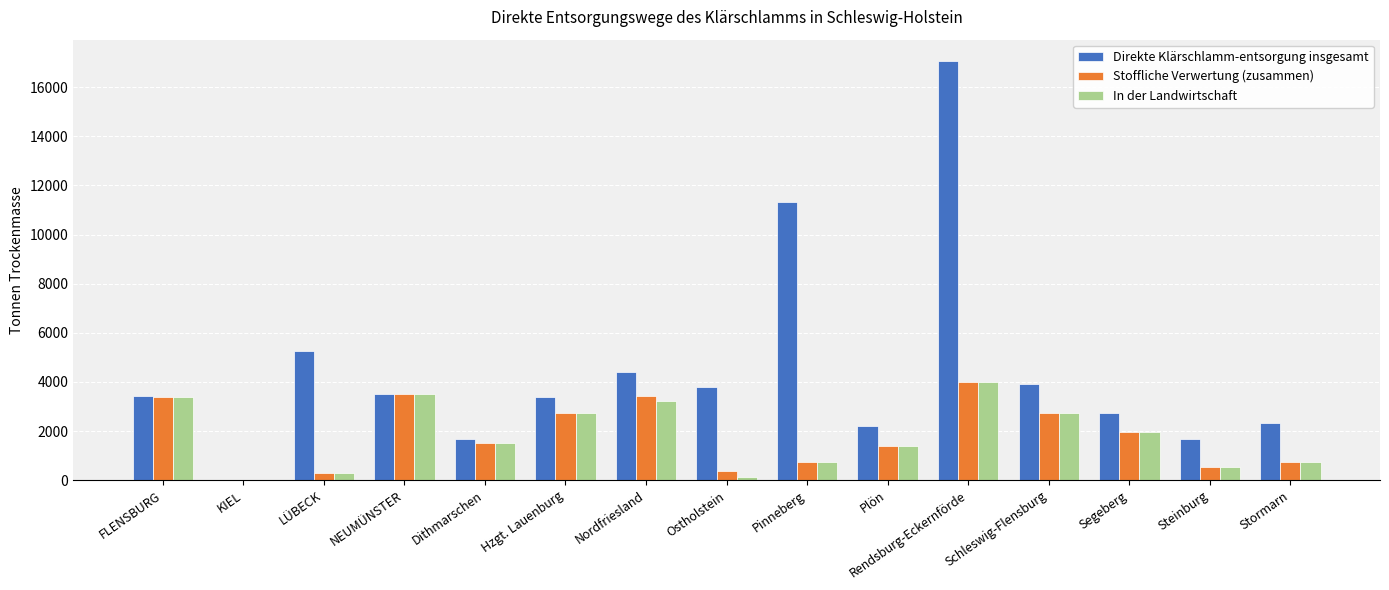

What is the total value across all series at Stormarn?

3830